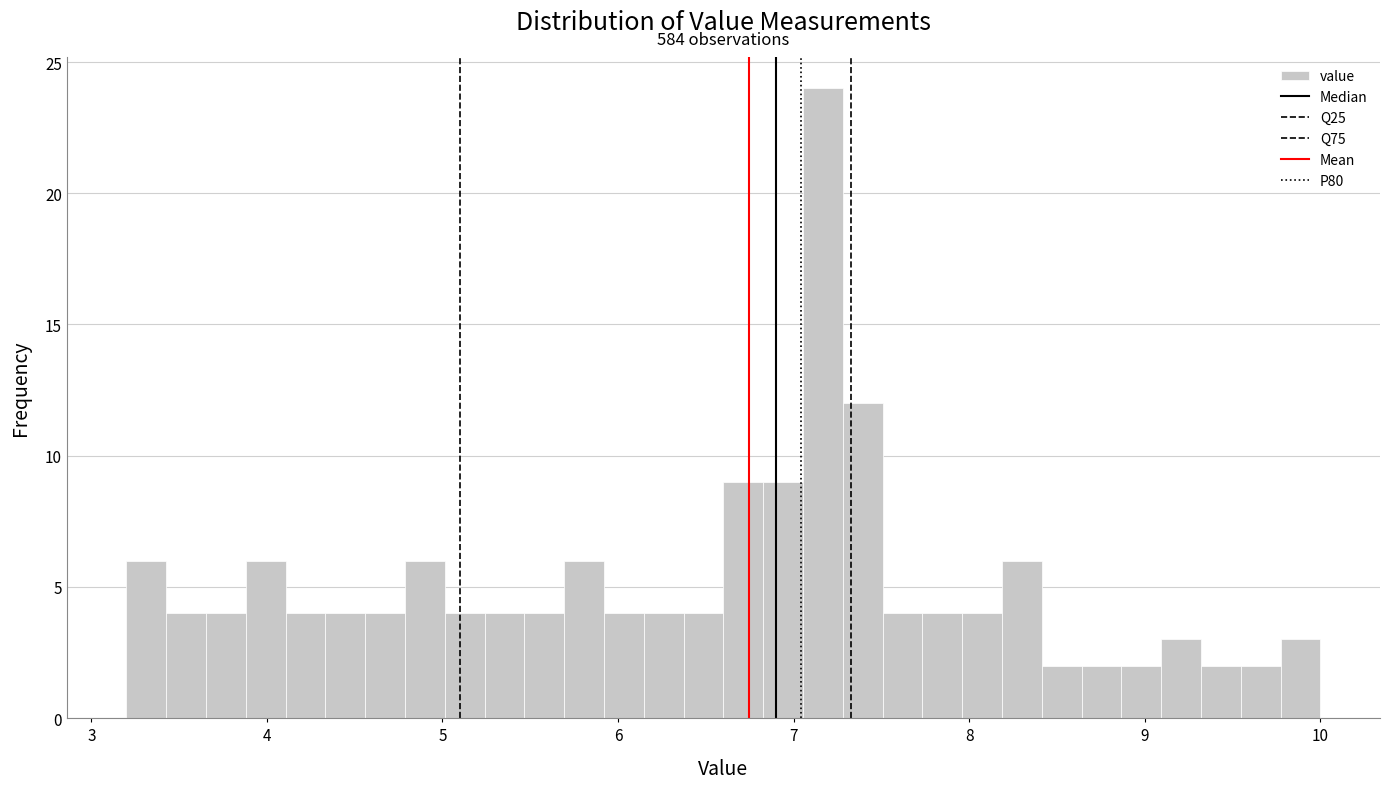

Read against the x-axis, roughly where is the centre of the tallest bar?

7.2